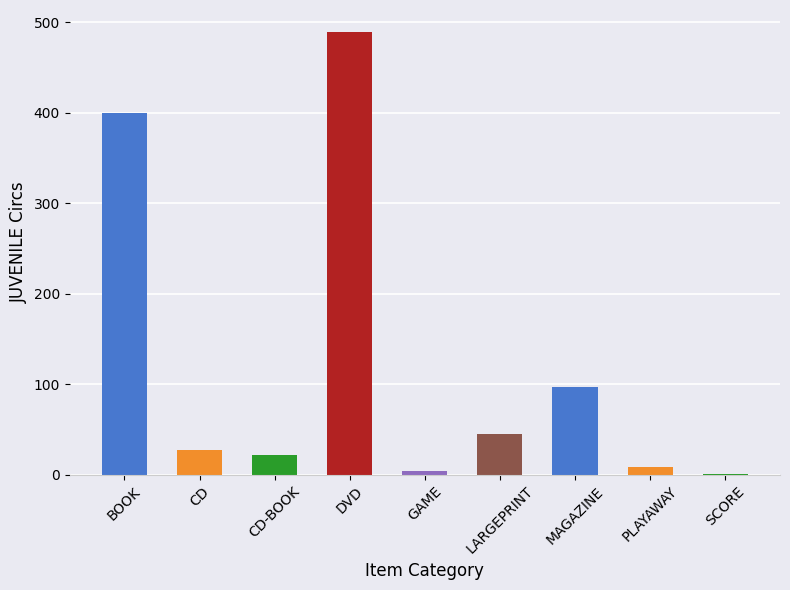

What position from the left is MAGAZINE?

7